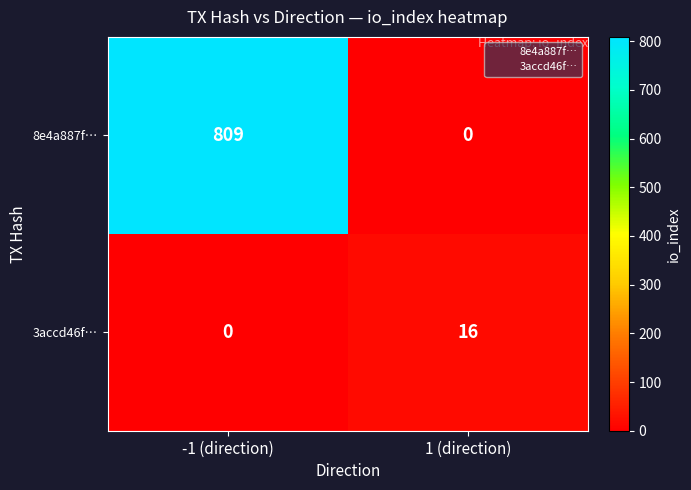

Where is 8e4a887f… nearest to the value 404?

1 (direction)